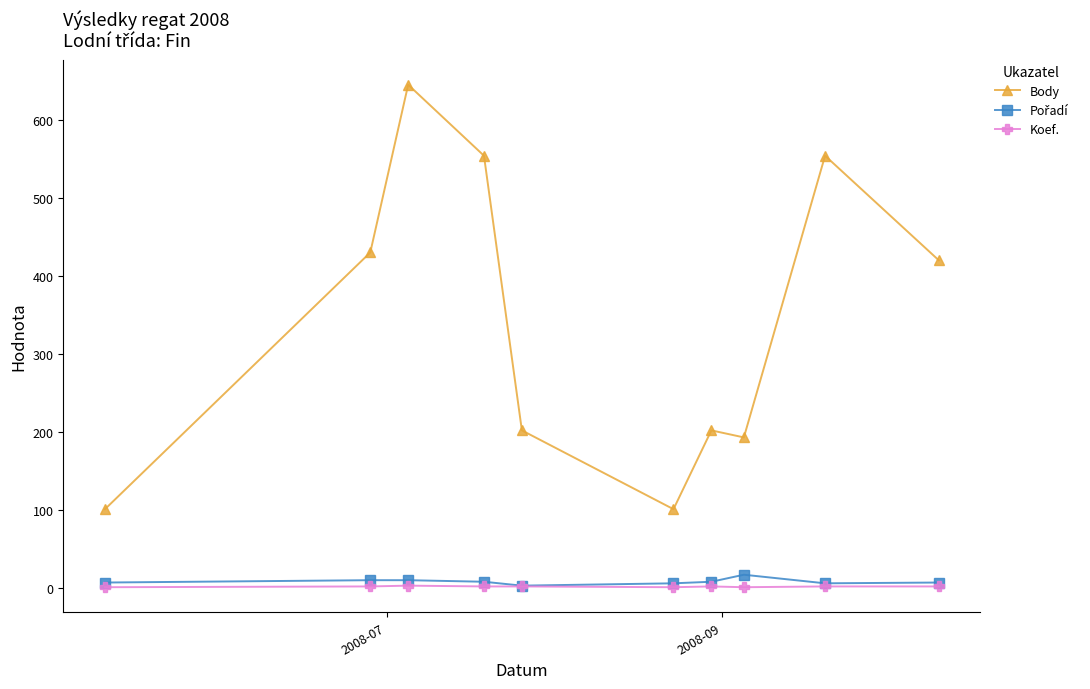

True or false: Body and Koef. cross at least once.

False